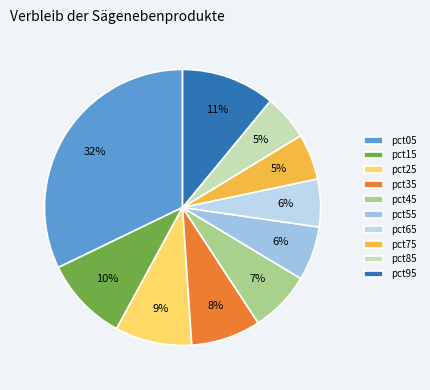

Count the number of slices in the pie.

10